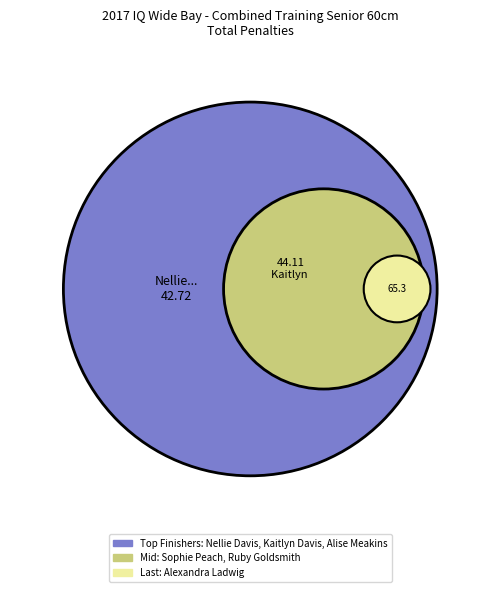

To the nearest percent, what is the difference between the Kaitlyn Davis and Alise Meakins slice percentages?

3%